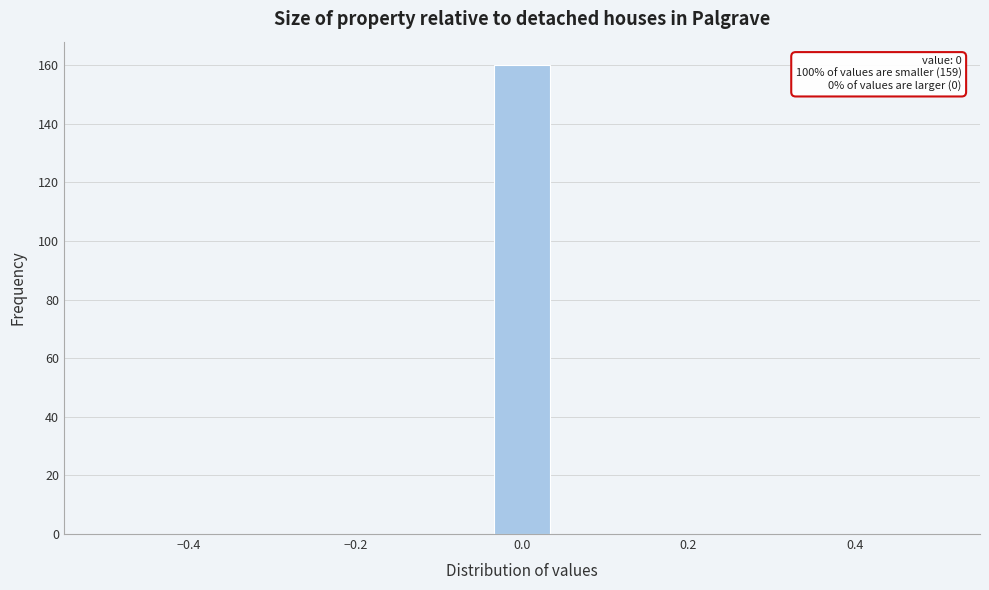

Read against the x-axis, roughly where is the centre of the tallest bar?

0.00